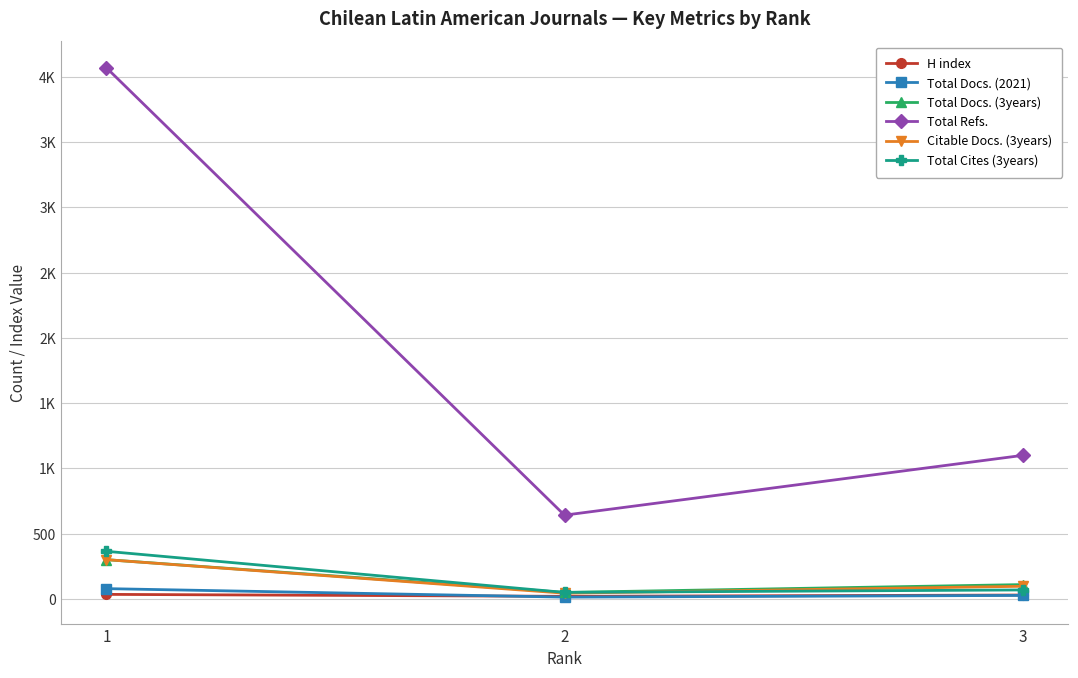

At which category is the sum across all series the highest?

1